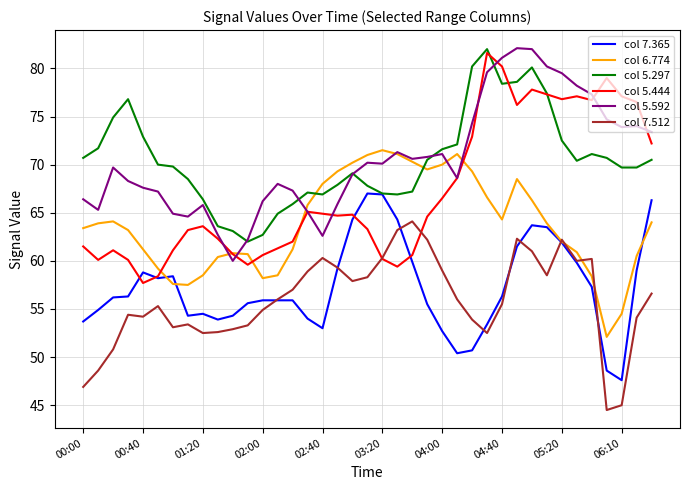

True or false: col 7.512 has more than 0 points higher than both neighbors.

True